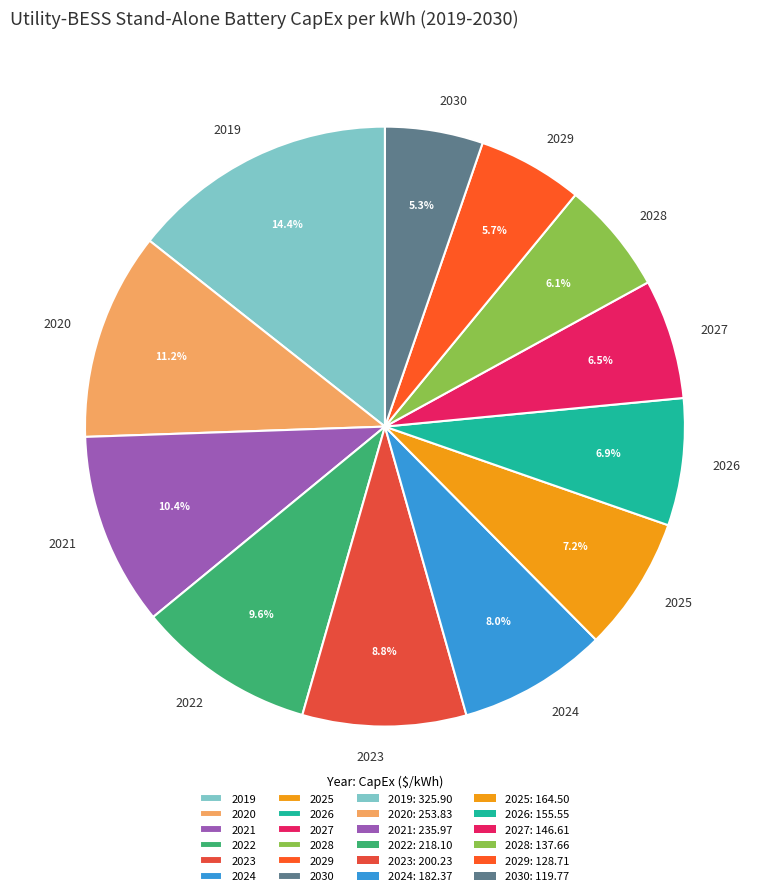

True or false: 2020 accounts for 23% of the total.

False